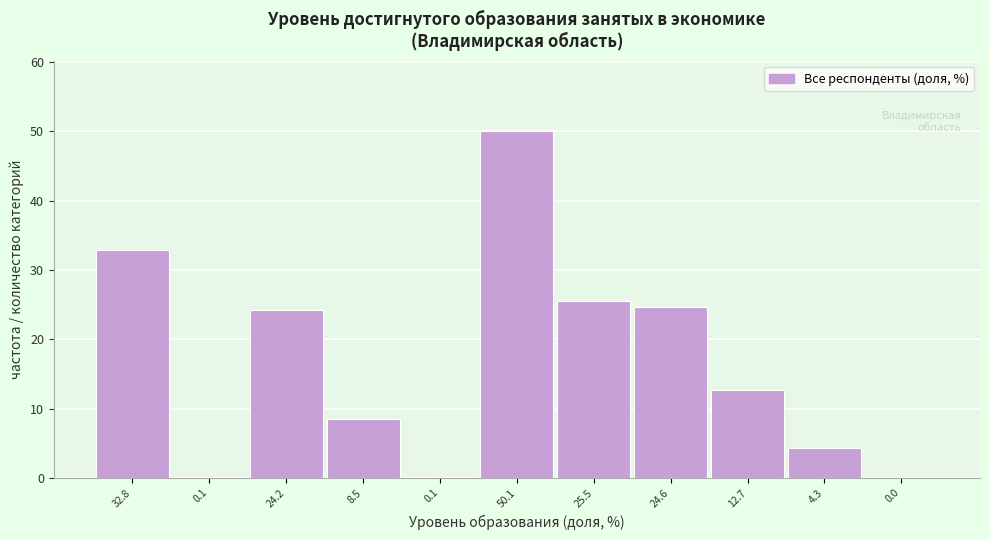

How many values exceed 12?

6